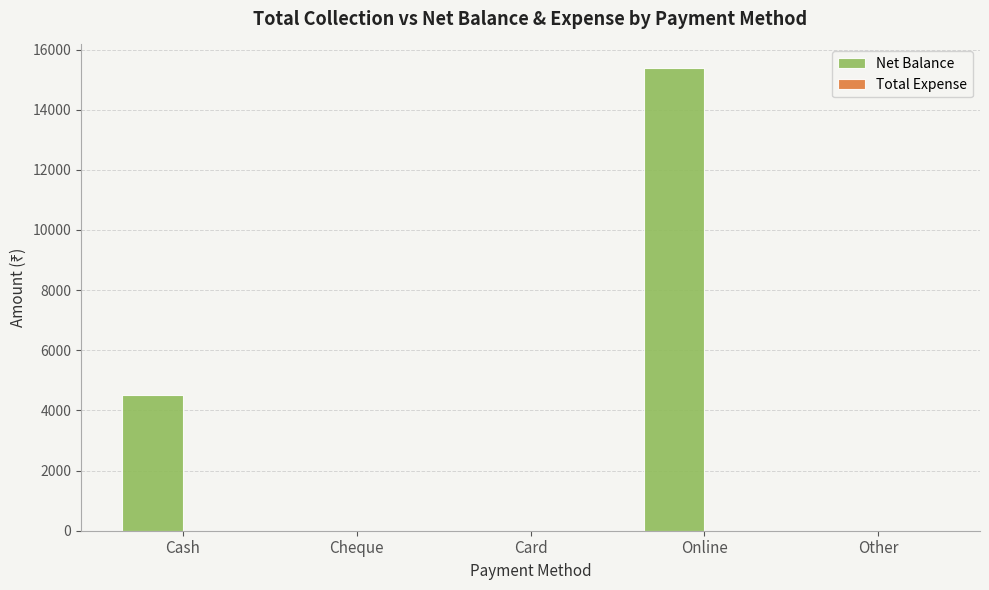

At which category does the chart reach its peak across all series?

Online